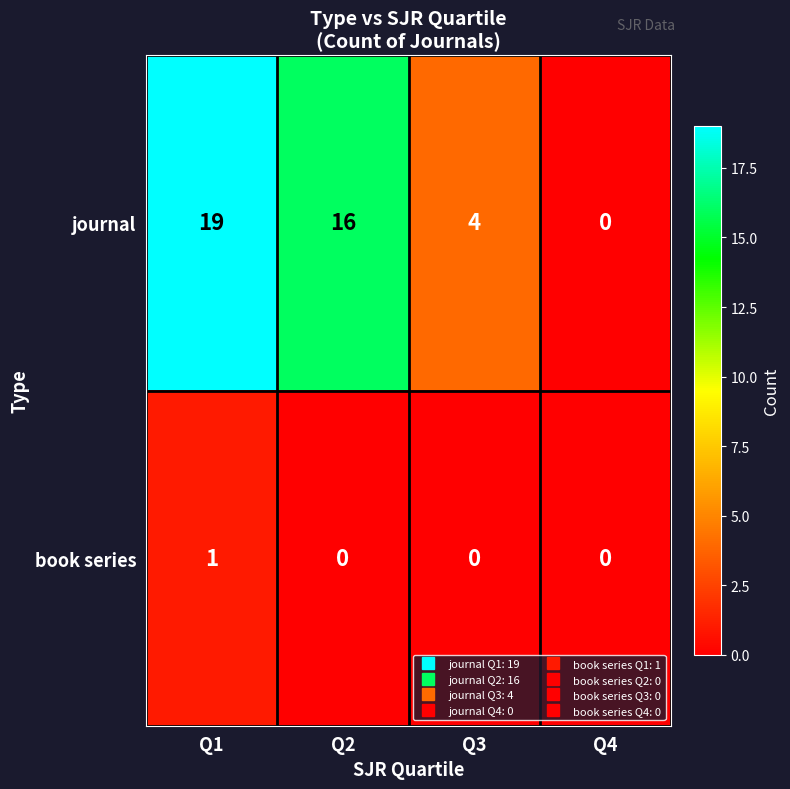

Which series has the largest total across all categories?

journal